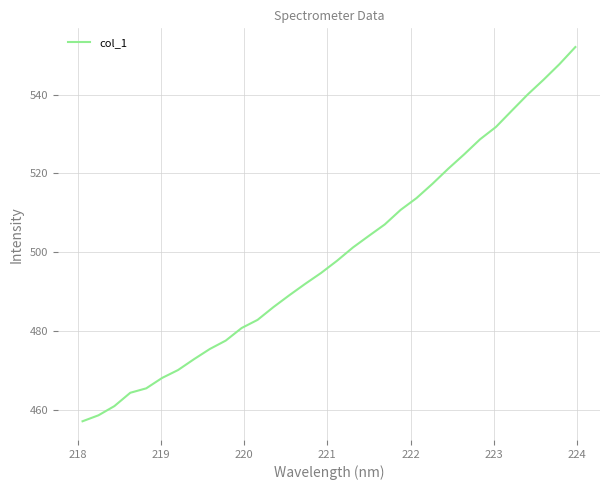

What is the difference between the maximum and minimum values?

95.0